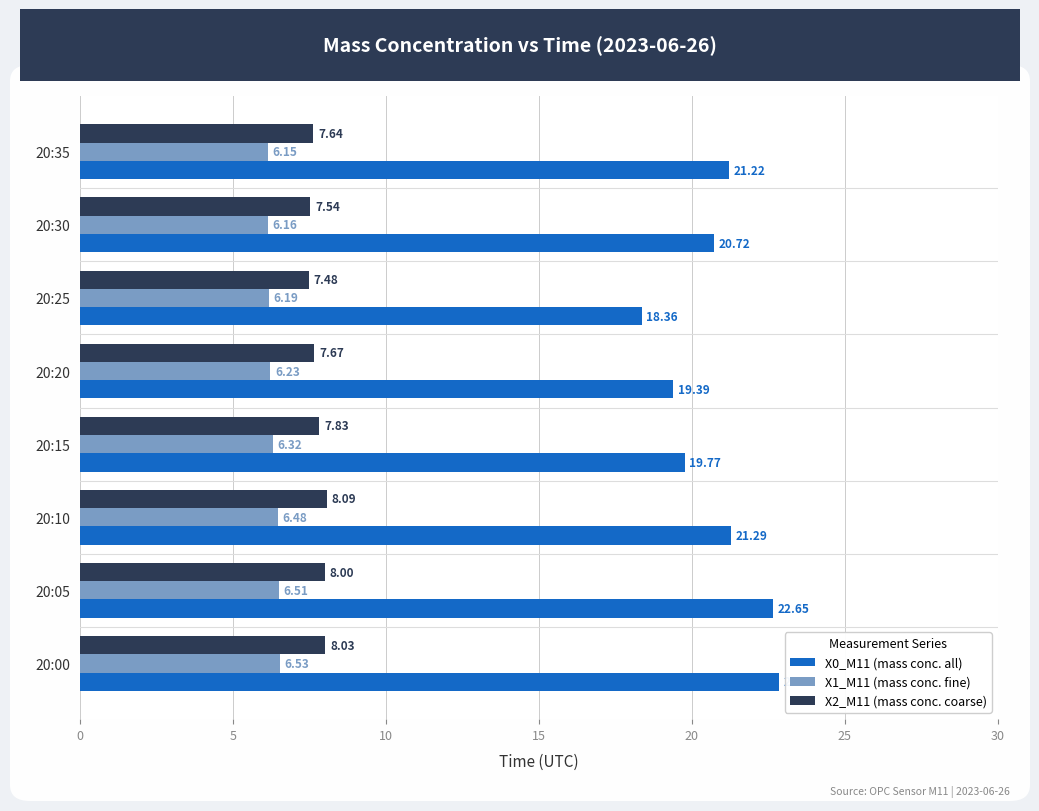

At how many categories does at least one series exceed 10?

8